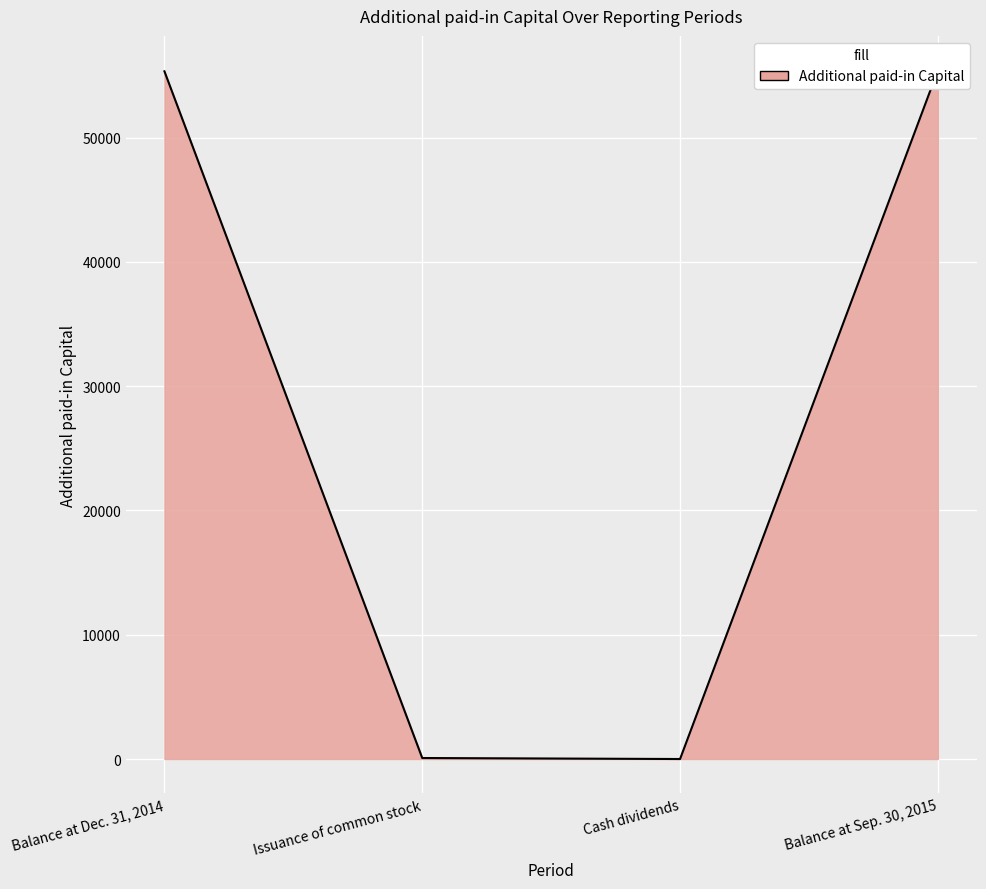

What is the maximum value shown in the chart?

55422